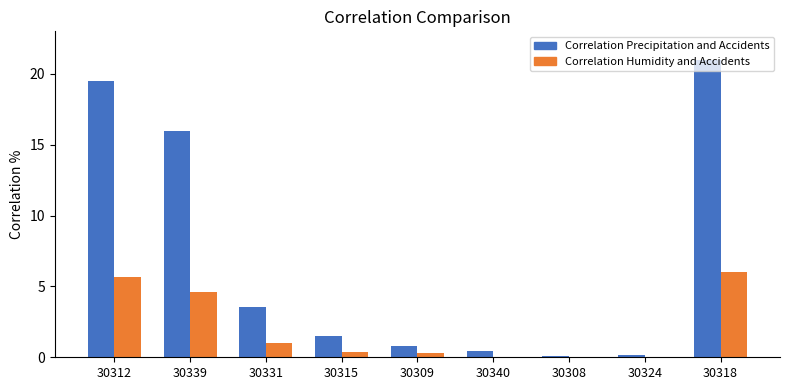

Which label corresponds to the largest value in the chart?

30318